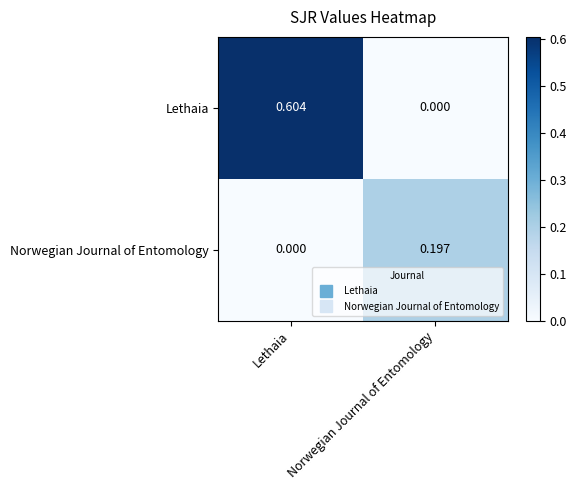

At Norwegian Journal of Entomology, list the series in order from largest to smallest.

Norwegian Journal of Entomology, Lethaia